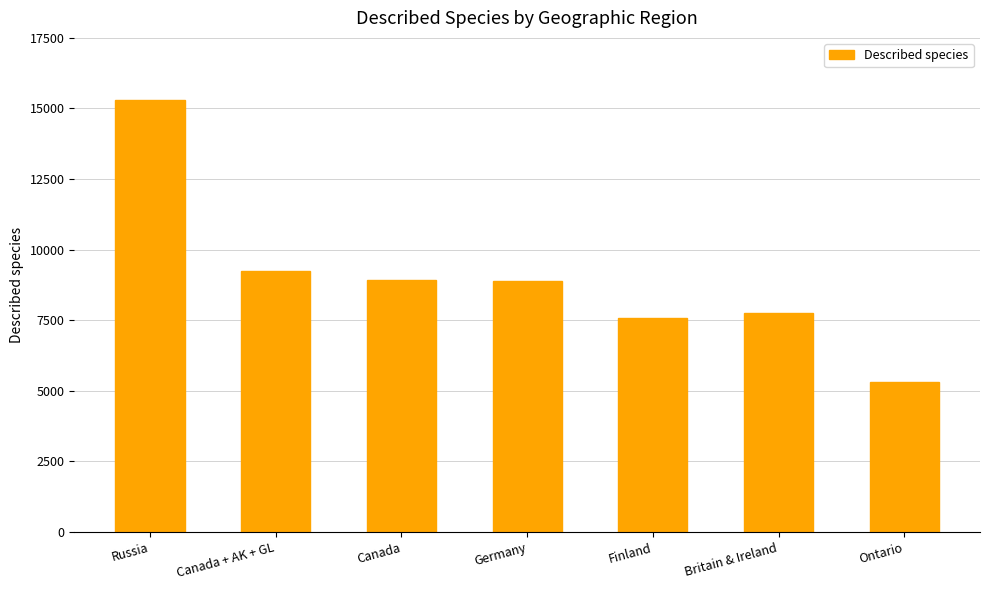

Approximately how many times larger is the value at Canada + AK + GL compared to Ontario?

1.7